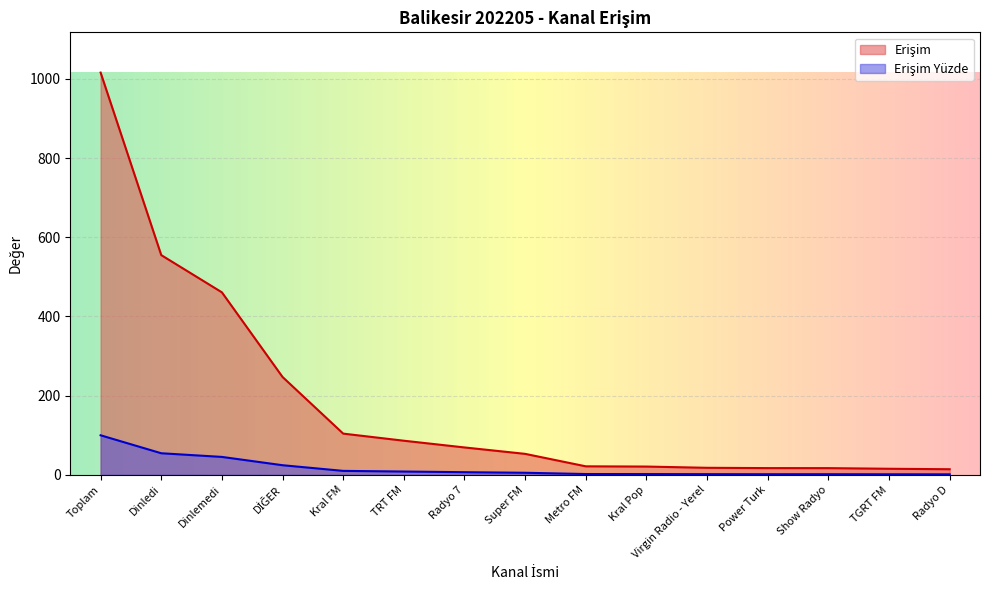

Rank the series at Virgin Radio - Yerel from lowest to highest value.

Erişim Yüzde, Erişim